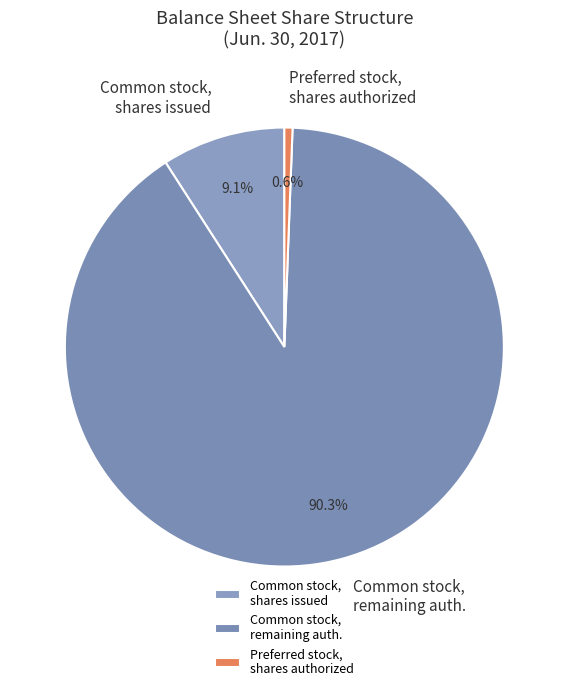

Which has a higher value, Common stock, remaining auth. or Preferred stock, shares authorized?

Common stock, remaining auth.